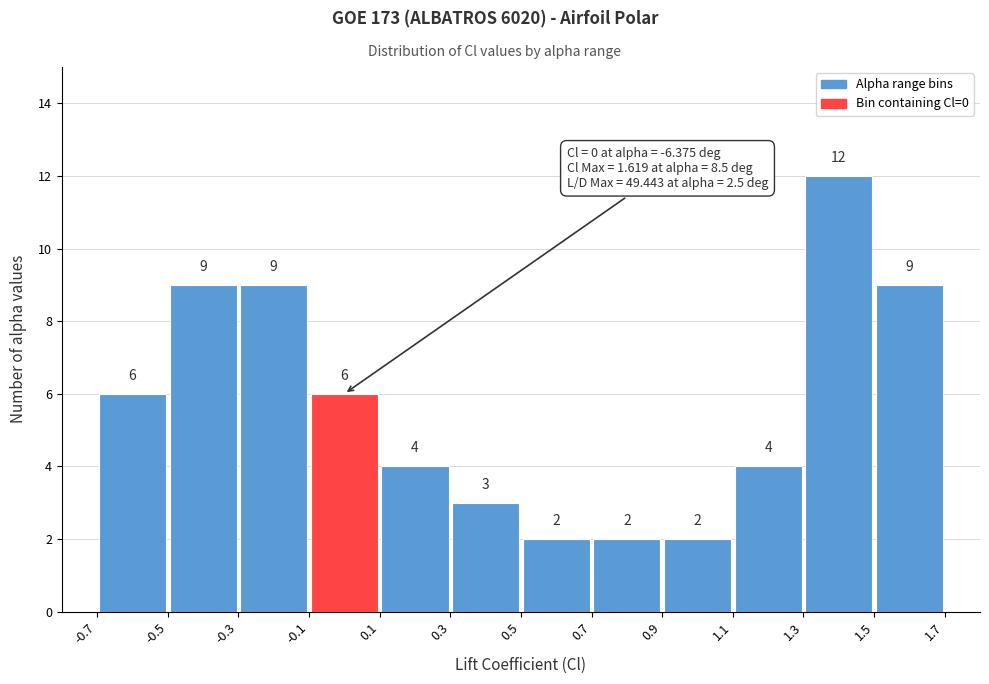

Reading left to right, list every bar in this chart as the range it spans on the x-axis followed by its height.

-0.7 to -0.5: 6
-0.5 to -0.3: 9
-0.3 to -0.1: 9
-0.1 to 0.1: 6
0.1 to 0.3: 4
0.3 to 0.5: 3
0.5 to 0.7: 2
0.7 to 0.9: 2
0.9 to 1.1: 2
1.1 to 1.3: 4
1.3 to 1.5: 12
1.5 to 1.7: 9